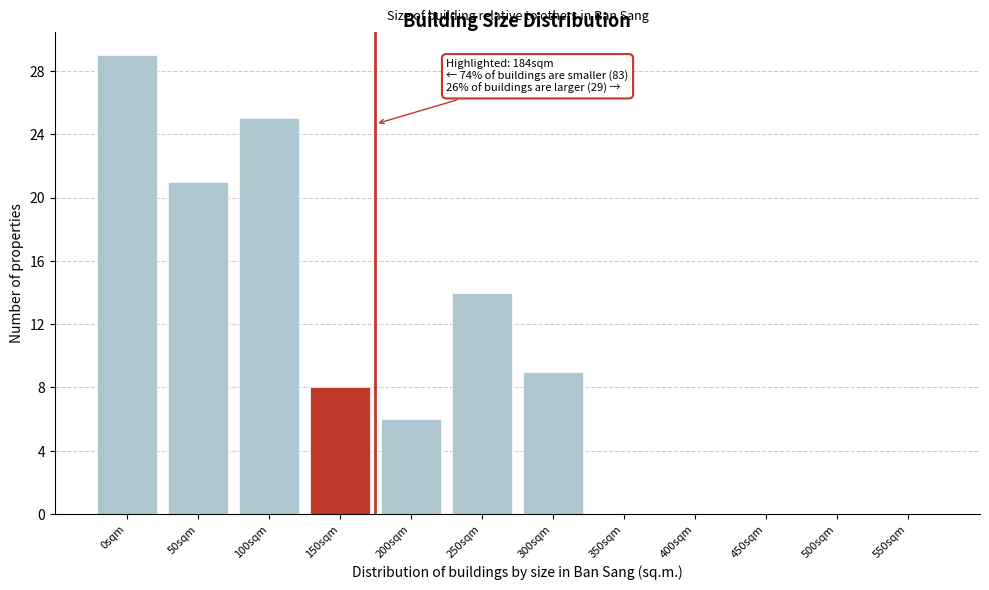

Reading left to right, extract all data points from this chart.

0sqm=29	50sqm=21	100sqm=25	150sqm=8	200sqm=6	250sqm=14	300sqm=9	350sqm=0	400sqm=0	450sqm=0	500sqm=0	550sqm=0